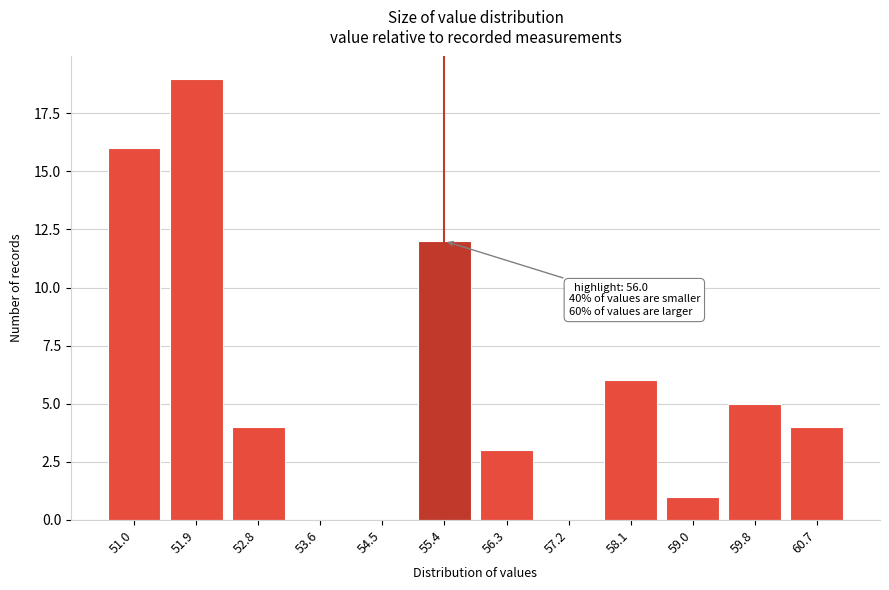

Reading left to right, list all the values displayed in this chart.

51.0=16	51.9=19	52.8=4	53.6=0	54.5=0	55.4=12	56.3=3	57.2=0	58.1=6	59.0=1	59.8=5	60.7=4